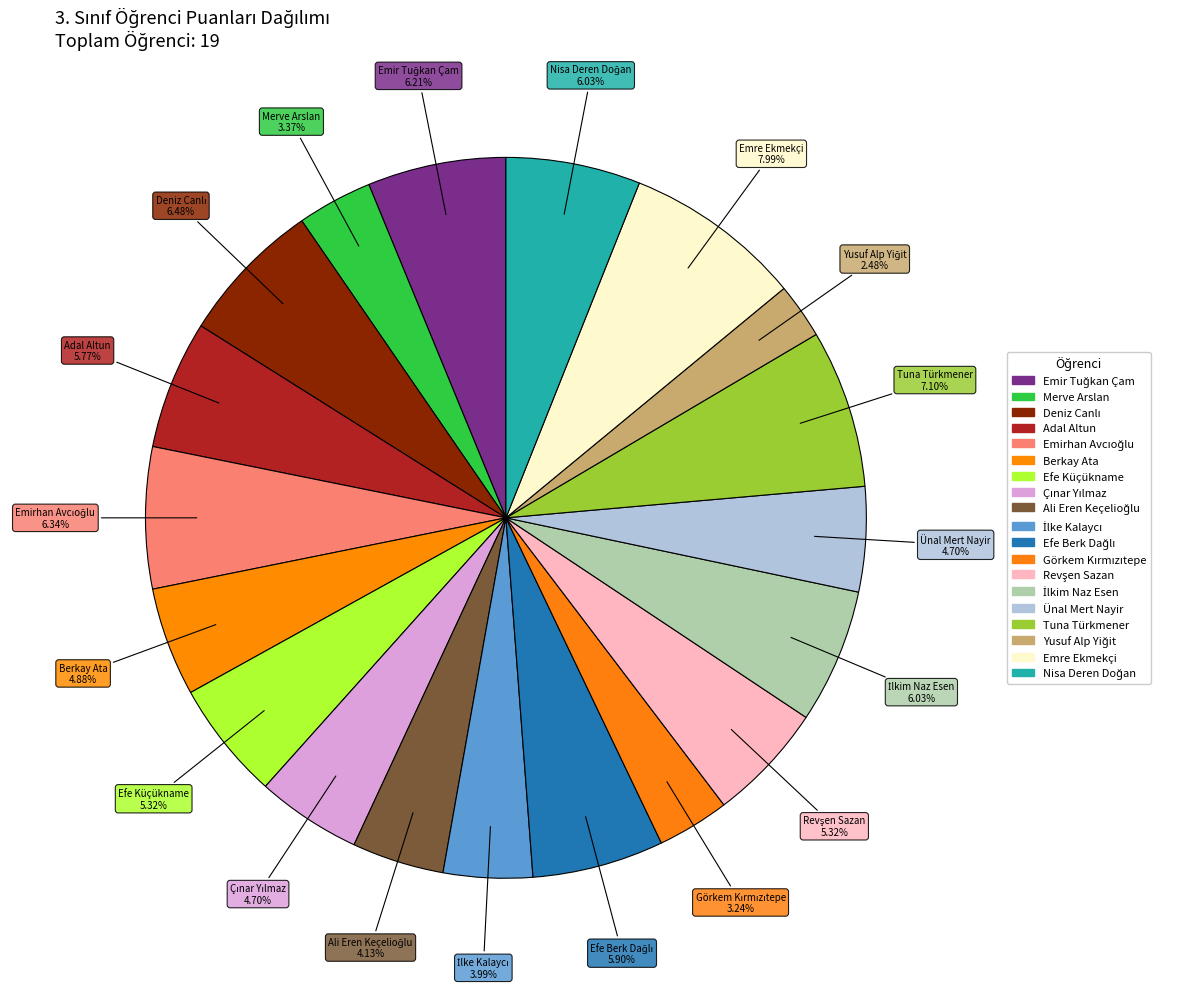

What is the change in value from Emir Tuğkan Çam to Çınar Yılmaz?

-17.0